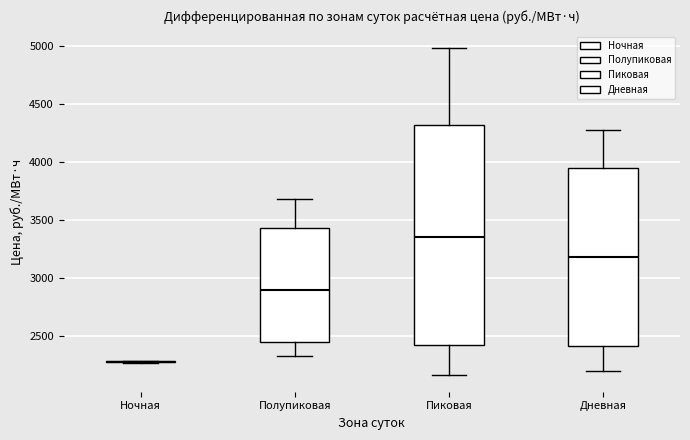

Which box is the tallest, from its lower edge to its upper edge?

Пиковая